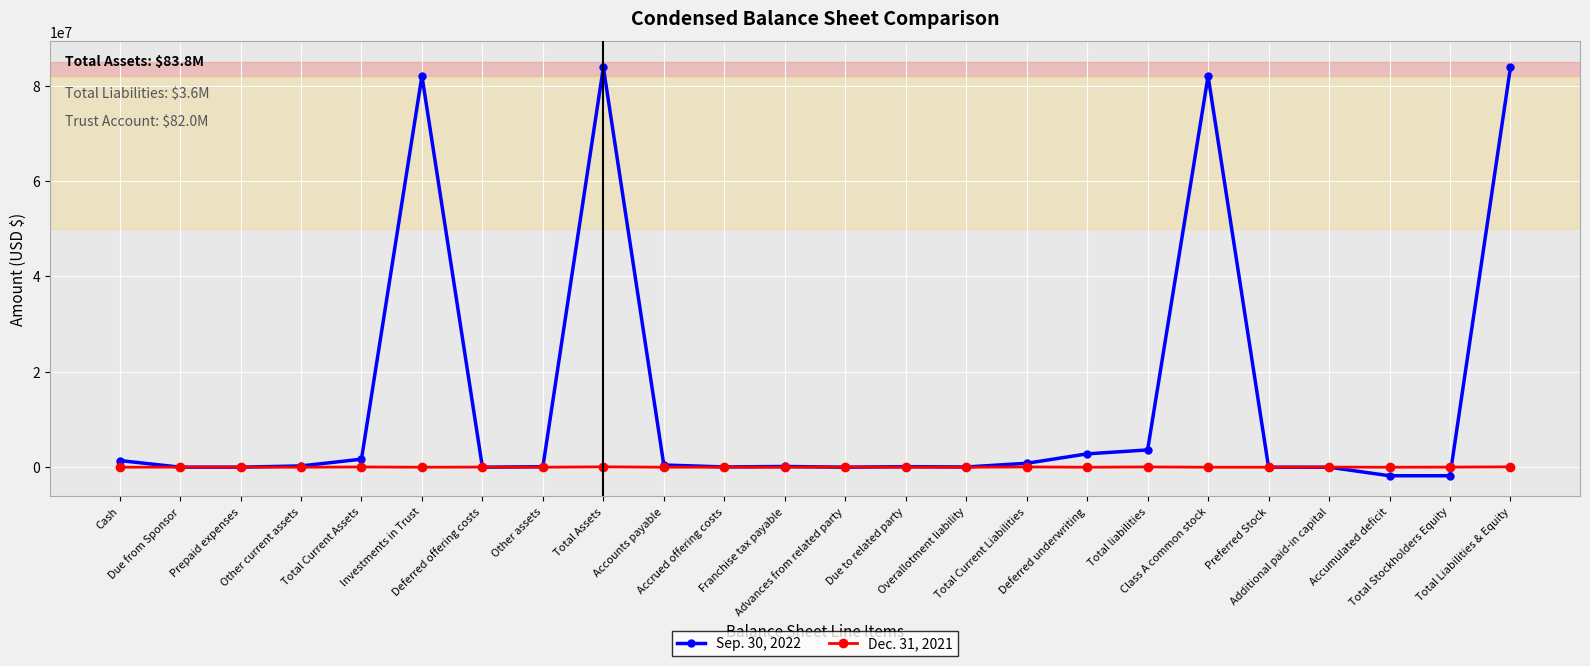

True or false: Dec. 31, 2021 has more than 1 interior local peaks.

True